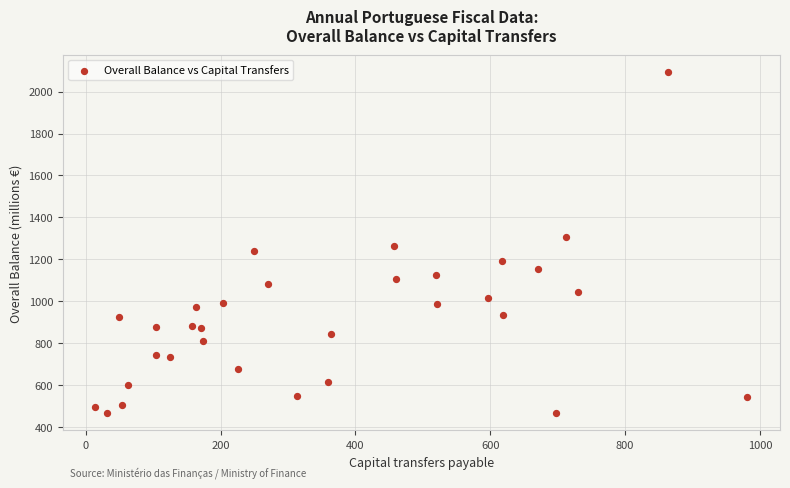

What is the range of Y values (max minus min)?

1628.0